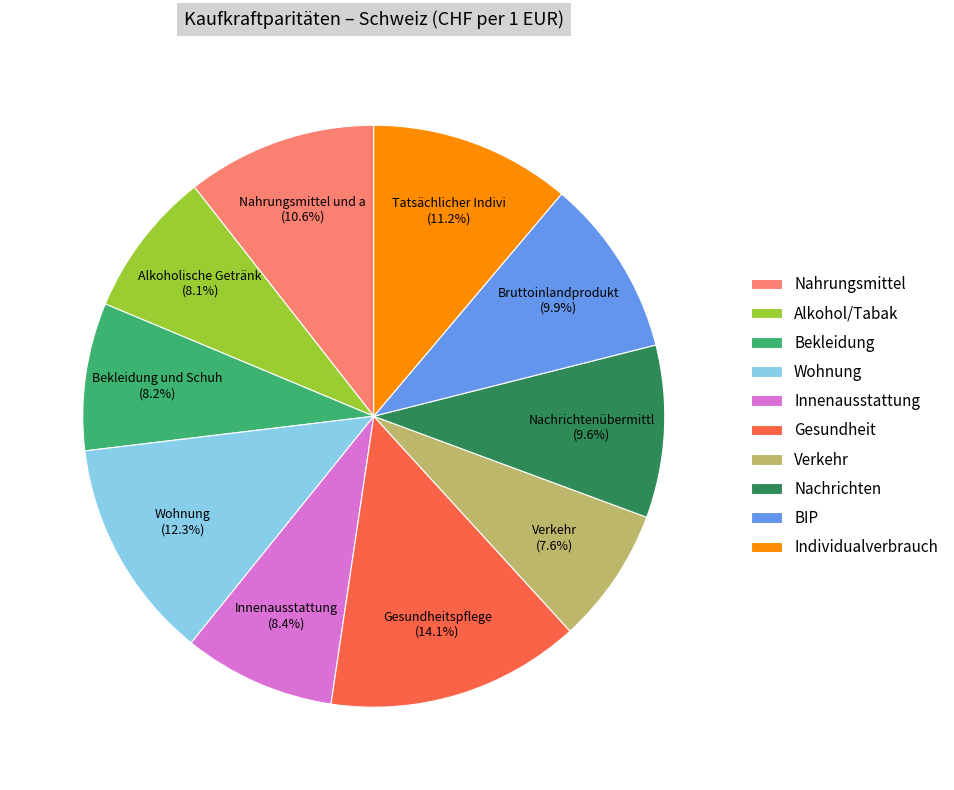

What percentage is NOT represented by Wohnung?

87.7%